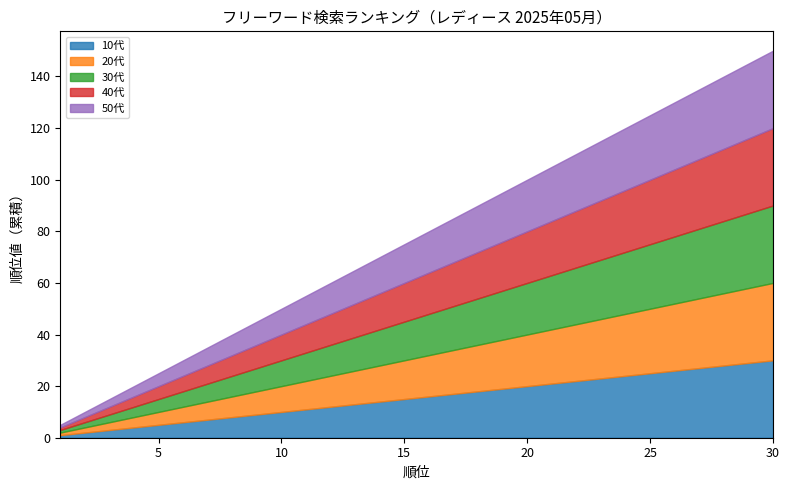

Which label corresponds to the smallest value in the chart?

1